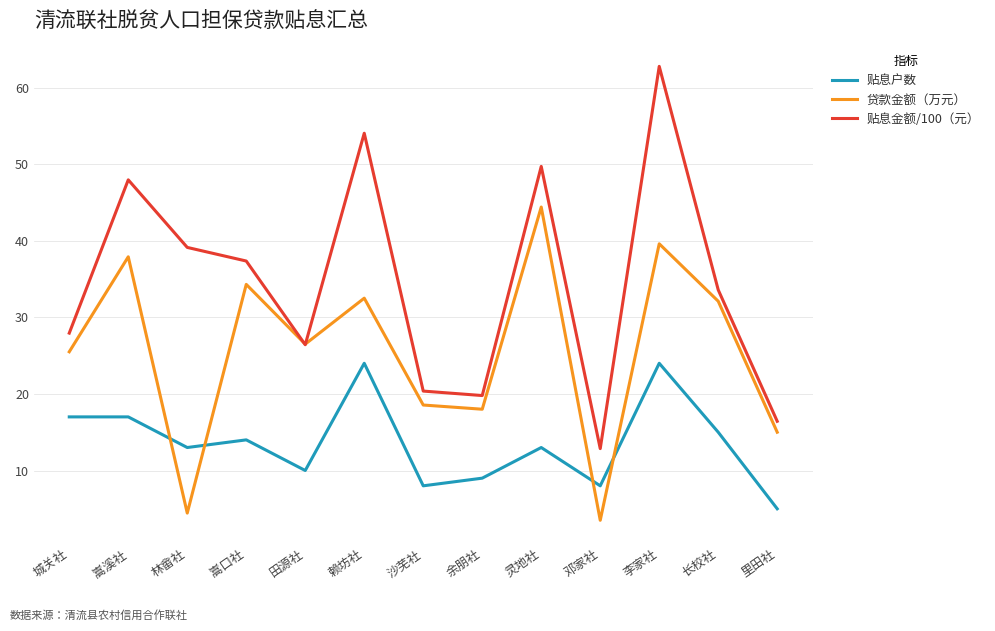

What is the total value across all series at 沙芜社?

46.9